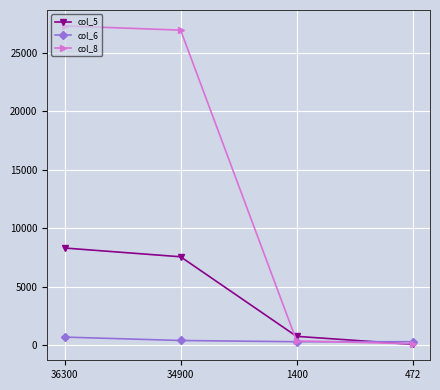

What is the value of the col_6 point at the 2nd from the left?

397